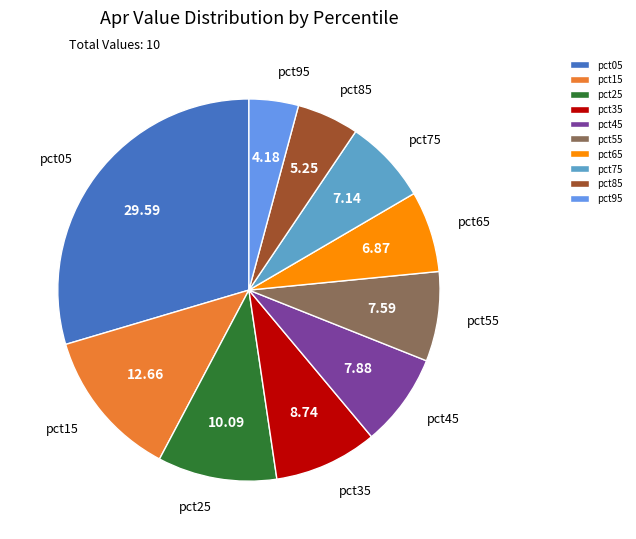

Is pct55 the majority of the pie?

No